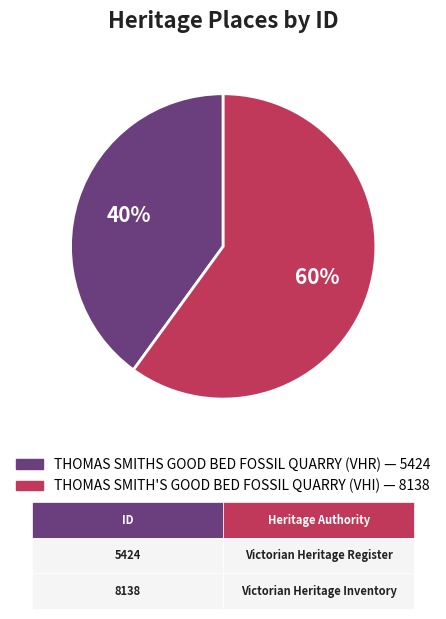

Which category has the smallest portion of the pie?

THOMAS SMITHS GOOD BED FOSSIL QUARRY